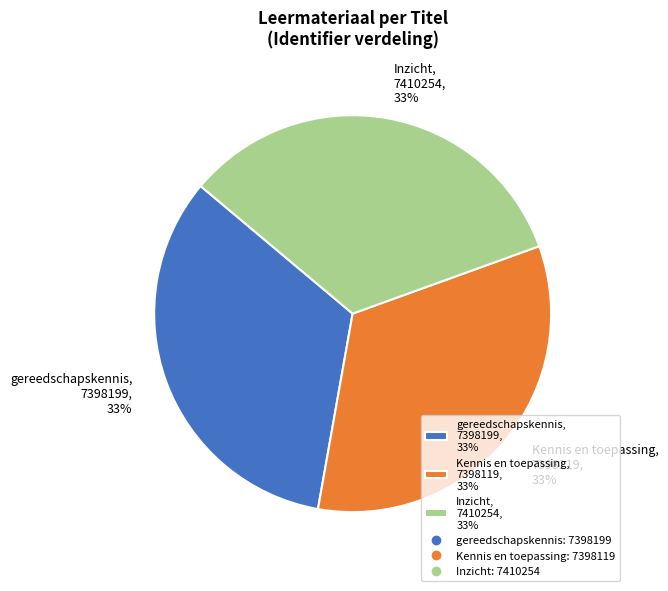

To the nearest percent, what percentage of the pie is Kennis en toepassing, 7398119, 33%?

33%